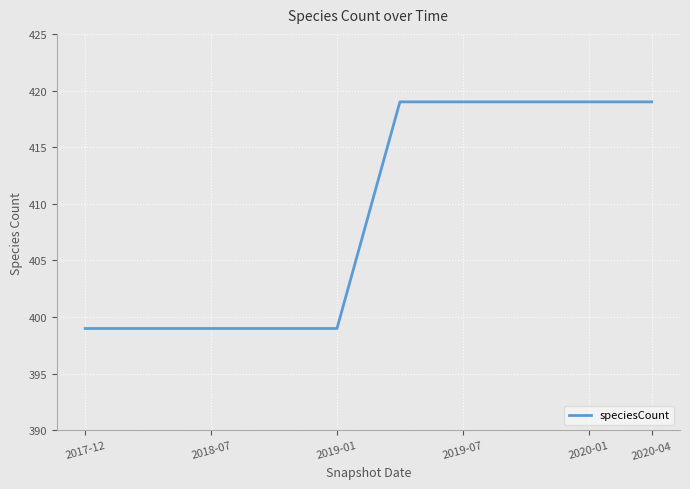

What is the minimum value shown in the chart?

399